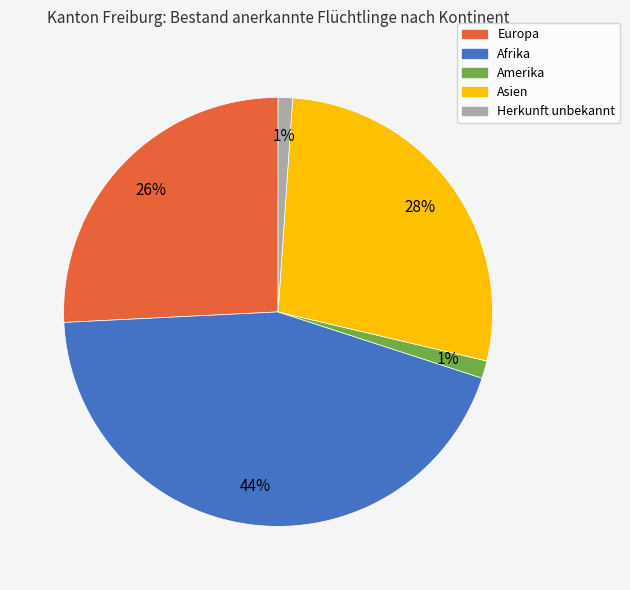

To the nearest percent, what is the average slice percentage?

20%